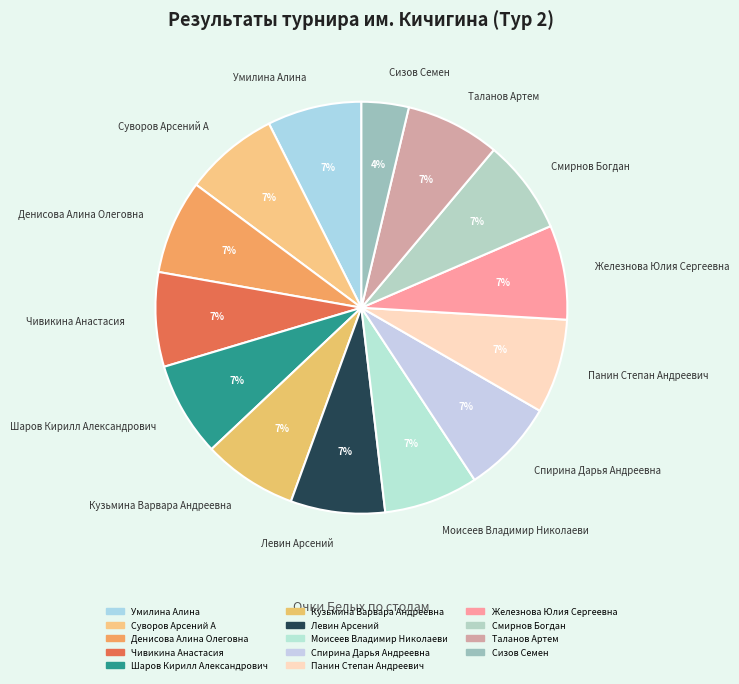

Does Таланов Артем account for over 50% of the chart?

No